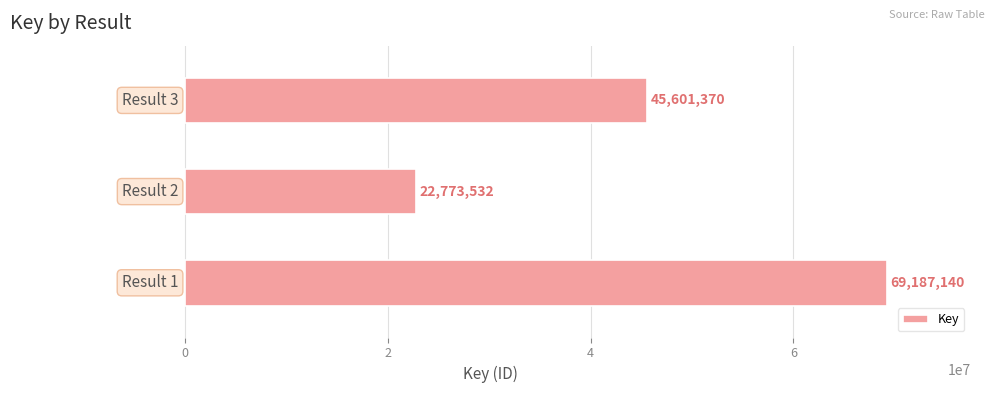

How many data points does each series have?

3